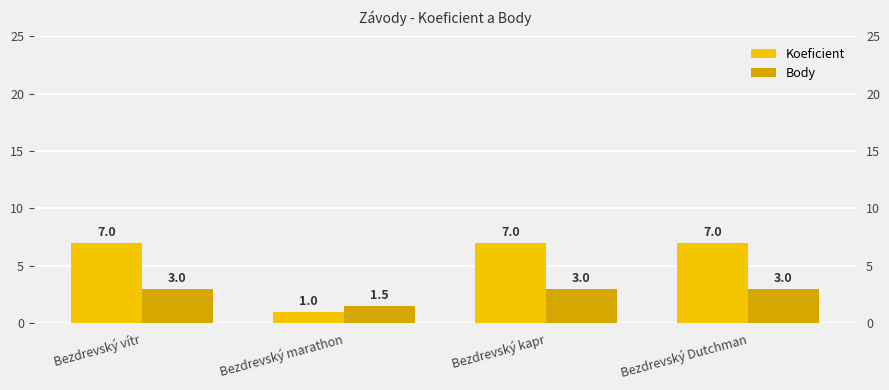

At which category does the chart reach its minimum across all series?

Bezdrevský marathon